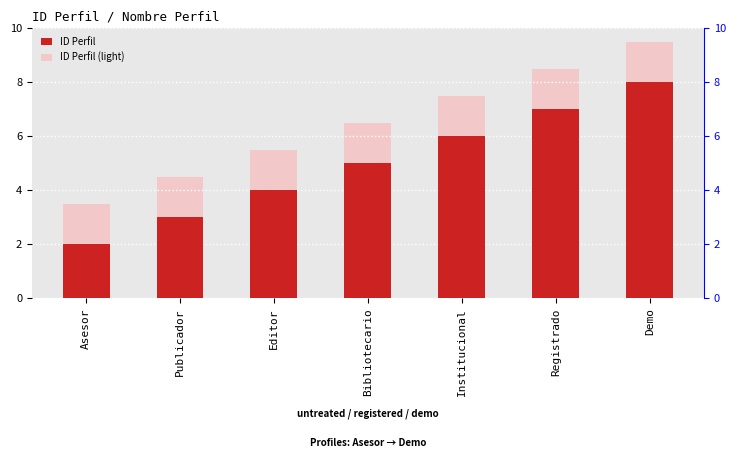

What is the sum of the ID Perfil values at Bibliotecario and Demo?

13.0